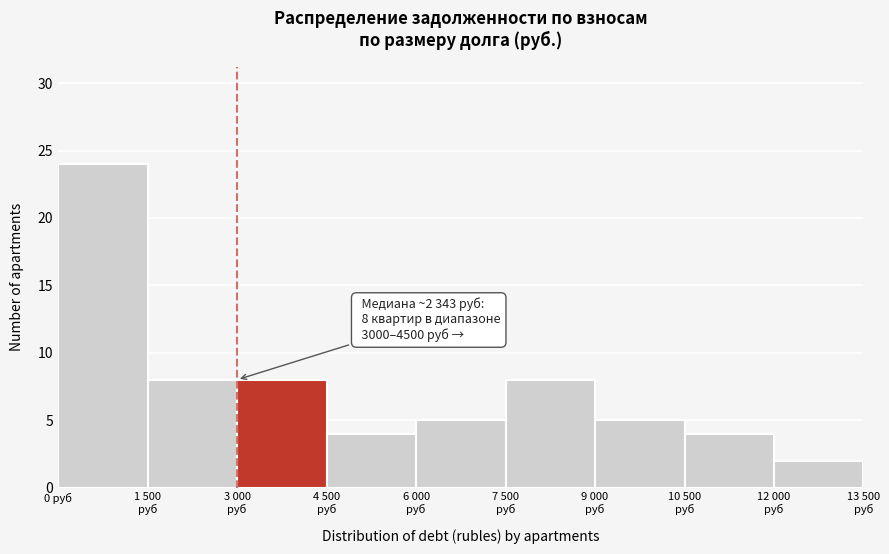

Reading right to left, extract all data points from this chart.

2	4	5	8	5	4	8	8	24